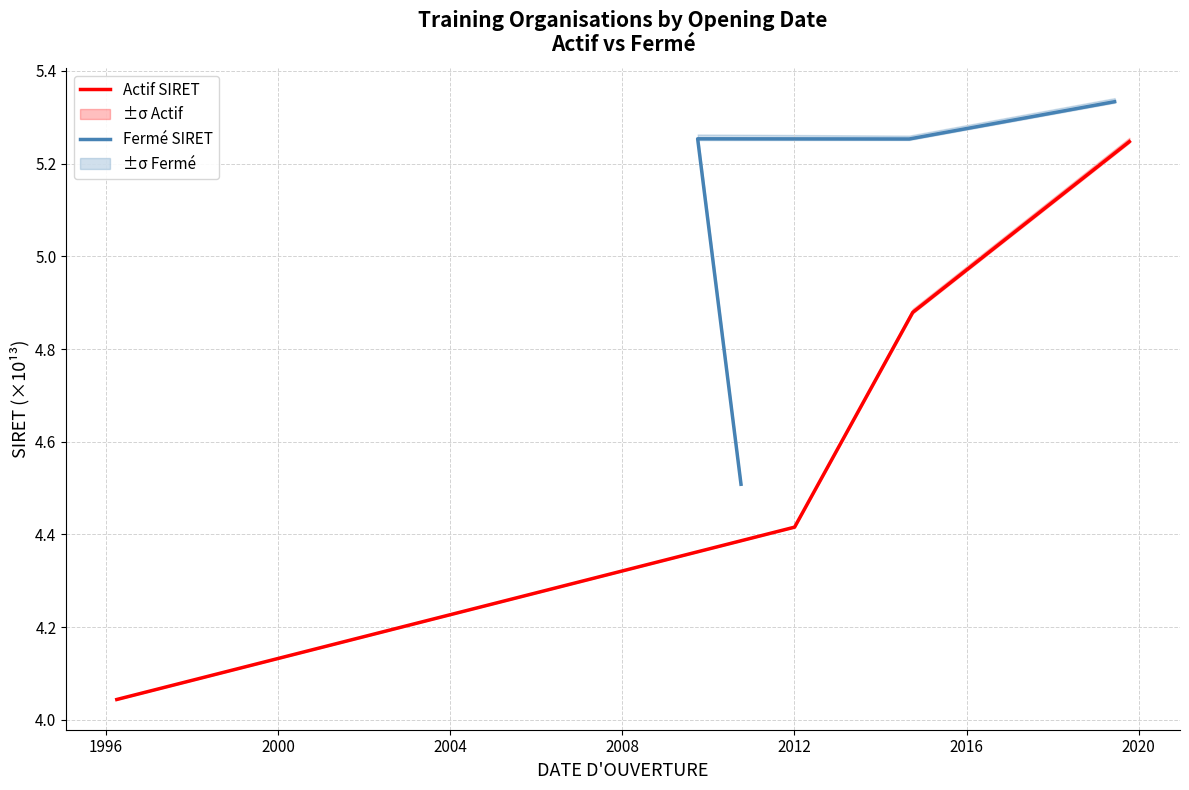

True or false: Actif SIRET has more than 0 interior local peaks.

False